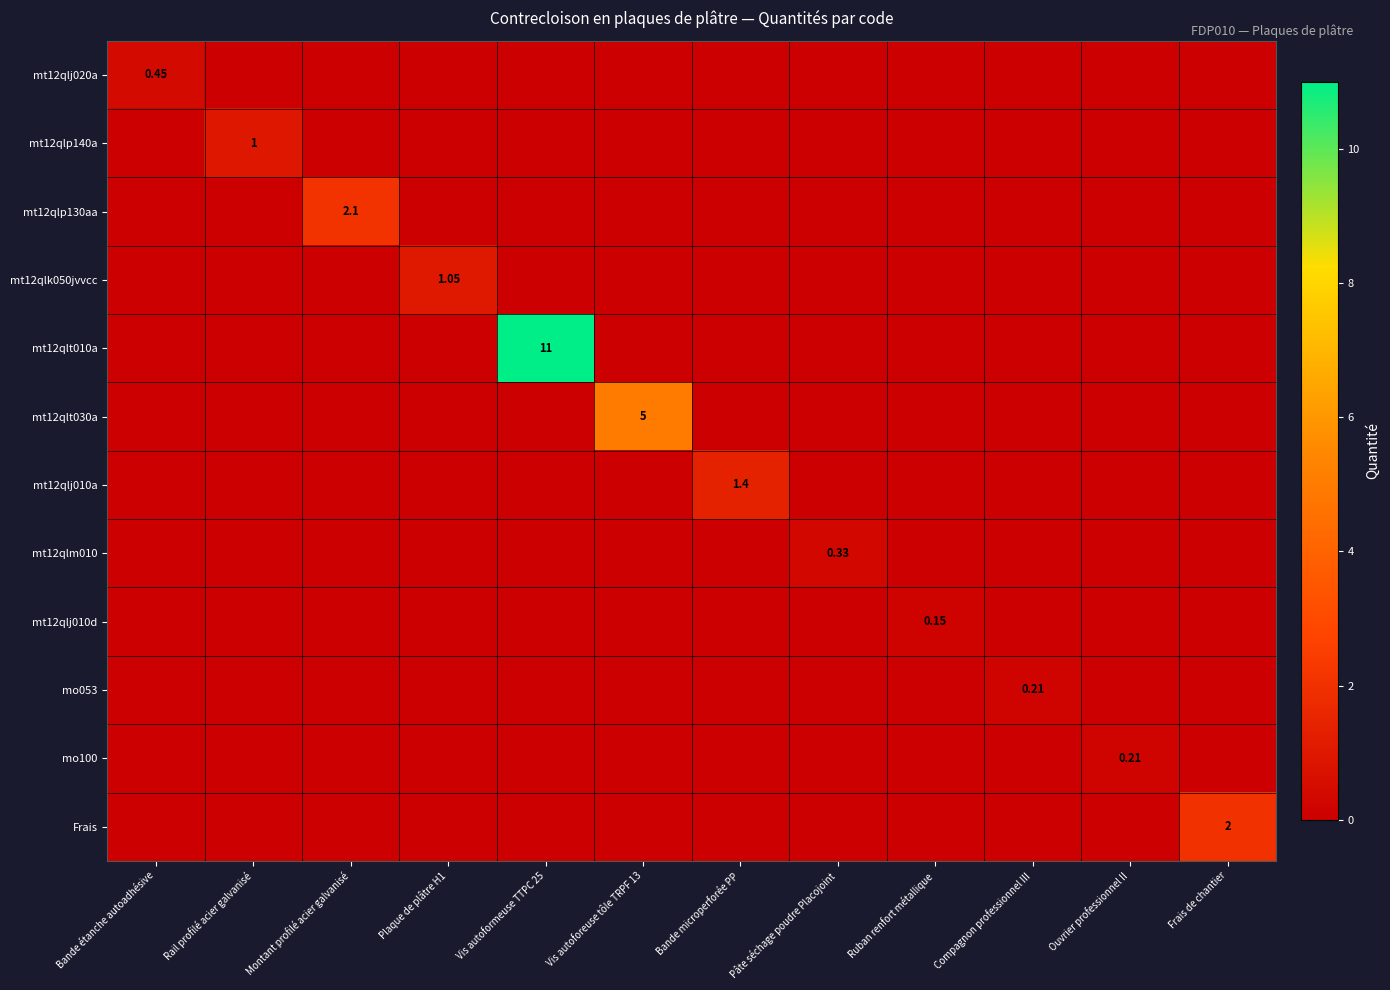

What is the difference between the maximum and minimum values in the mt12qlj020a series?

0.5